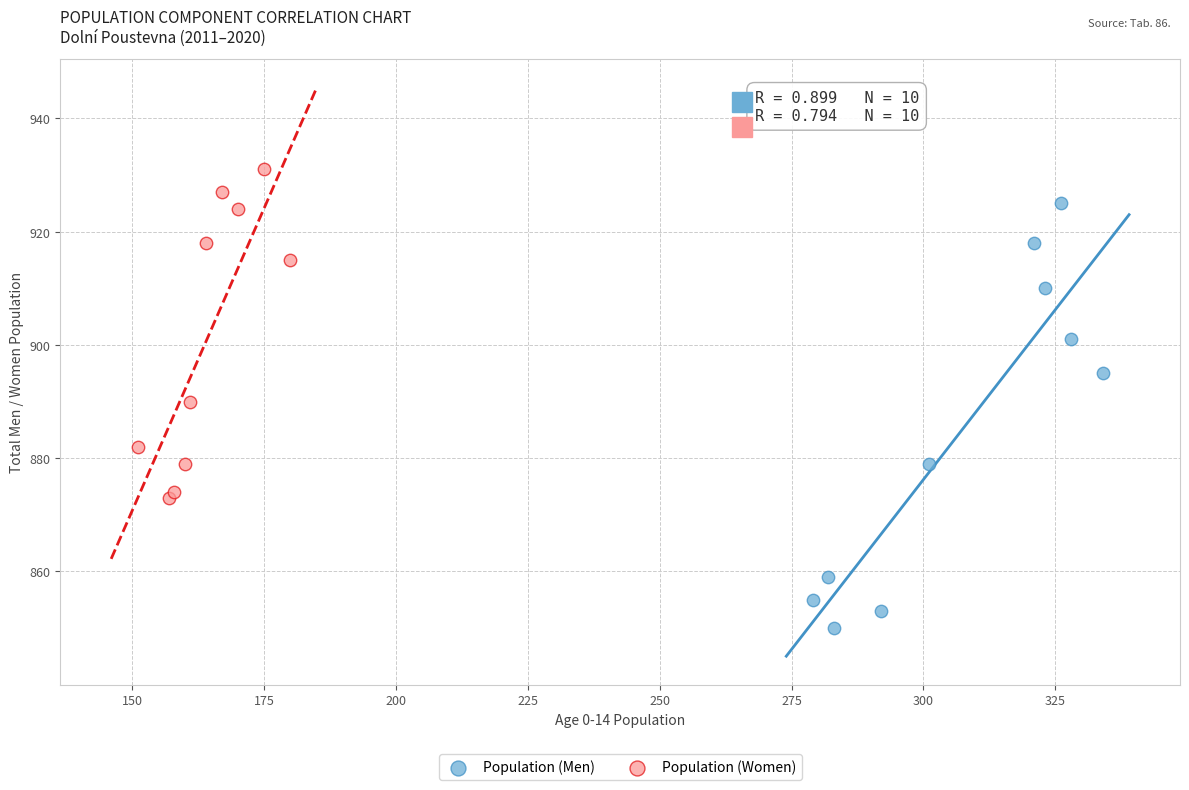

Which series reaches the maximum Y coordinate?

Population (Women)